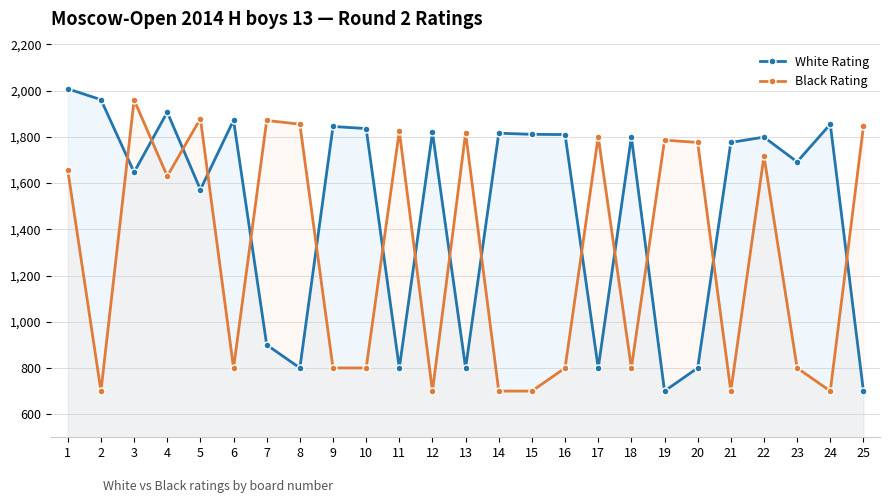

What is the approximate value of Black Rating at 14, to the nearest 100?

700